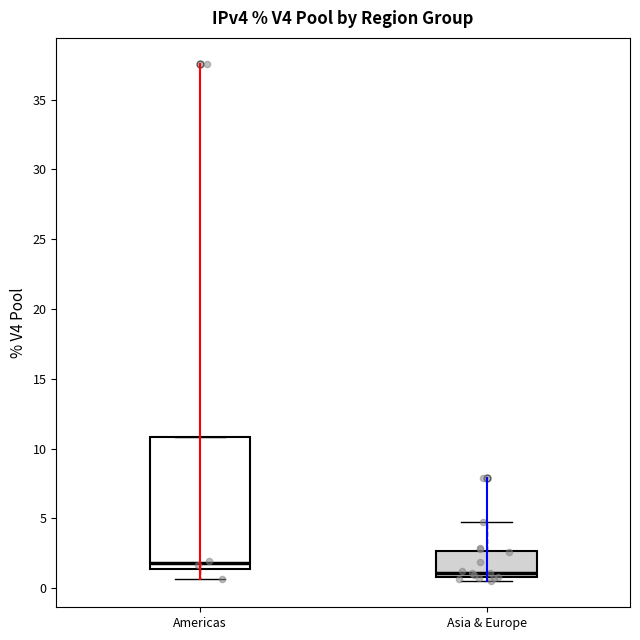

Which box has the lowest median line?

Asia & Europe